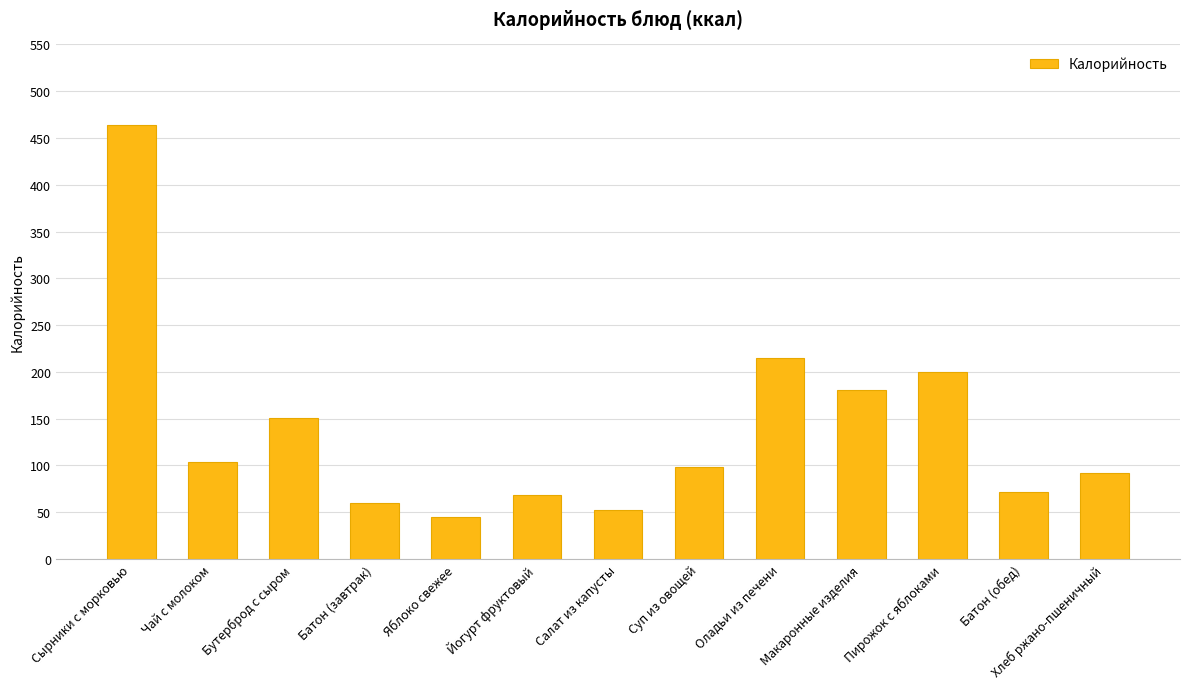

Reading left to right, transcribe all the data shown in this chart.

Сырники с морковью=463.5	Чай с молоком=104.0	Бутерброд с сыром=150.9	Батон (завтрак)=59.9	Яблоко свежее=44.4	Йогурт фруктовый=68.0	Салат из капусты=52.0	Суп из овощей=98.2	Оладьи из печени=214.9	Макаронные изделия=181.0	Пирожок с яблоками=200.0	Батон (обед)=71.9	Хлеб ржано-пшеничный=92.0